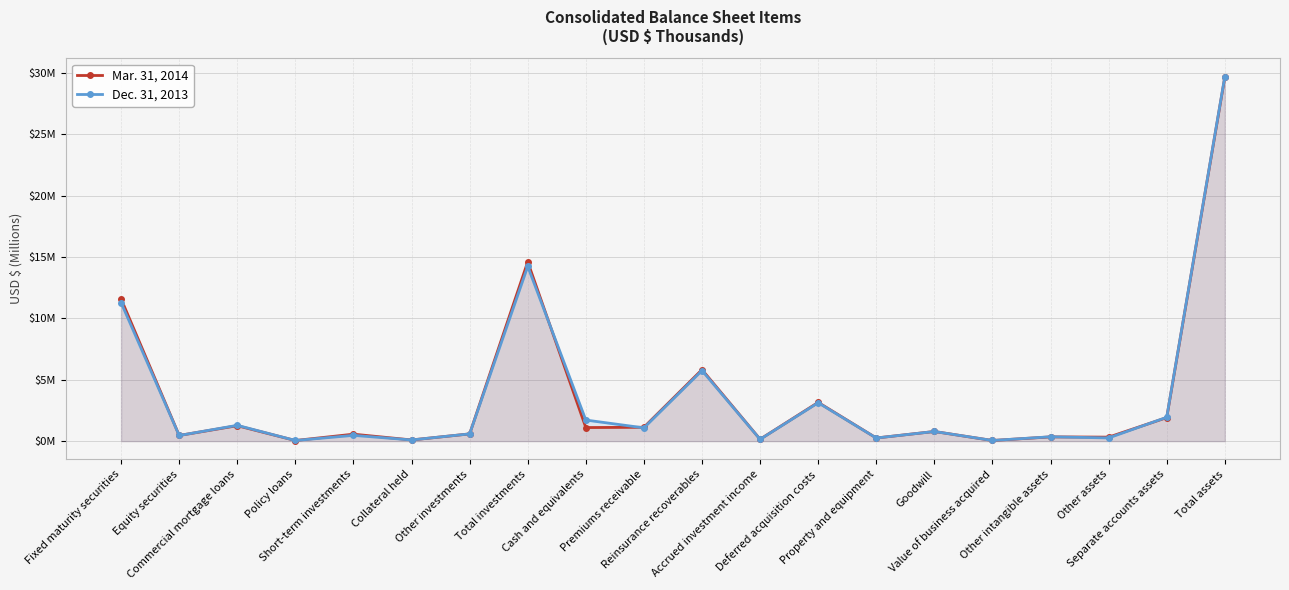

Which series has the largest total across all categories?

Mar. 31, 2014